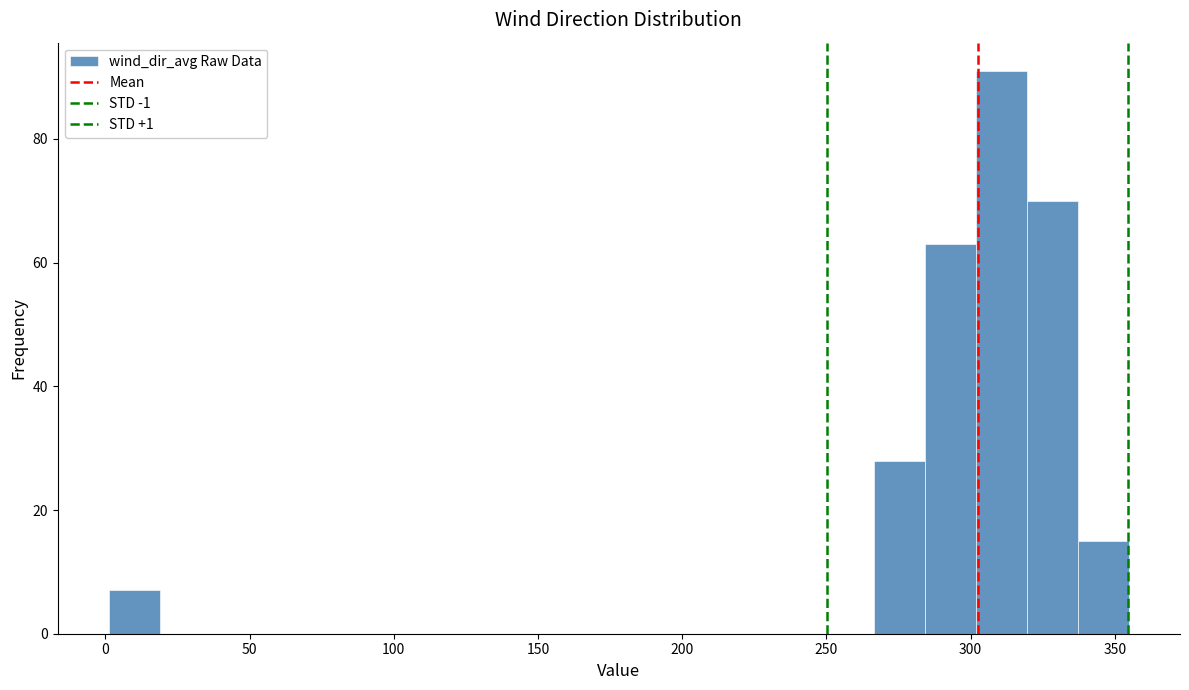

Read against the x-axis, roughly where is the centre of the tallest bar?

310